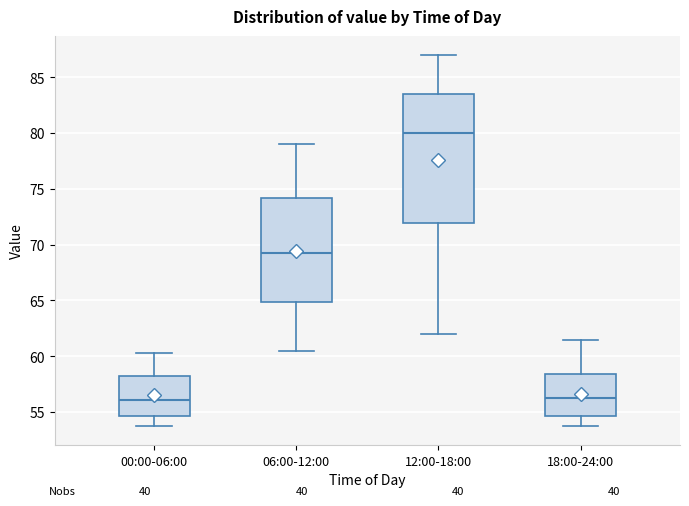

Reading left to right, transcribe this box plot: for each box, give where its median line is, the range the box spans, and where its two whiskers end, as read against the y-axis. The values are not printed on the chart, so give them approximately, as read against the axis.

00:00-06:00: median 56.0, box 54.5 to 58.0, whiskers 53.5 to 60.5
06:00-12:00: median 69.0, box 65.0 to 74.0, whiskers 60.5 to 79.0
12:00-18:00: median 80.0, box 72.0 to 83.5, whiskers 62.0 to 87.0
18:00-24:00: median 56.5, box 54.5 to 58.5, whiskers 53.5 to 61.5